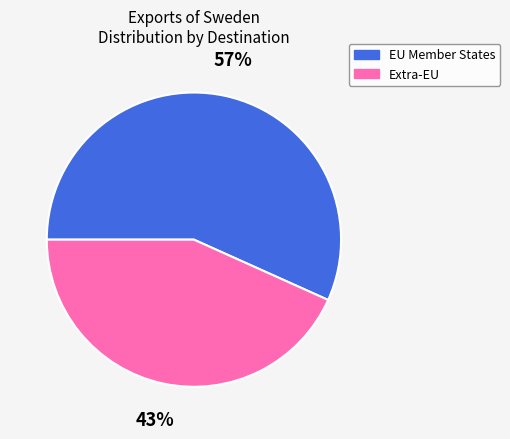

Which slice is the largest?

EU Member States